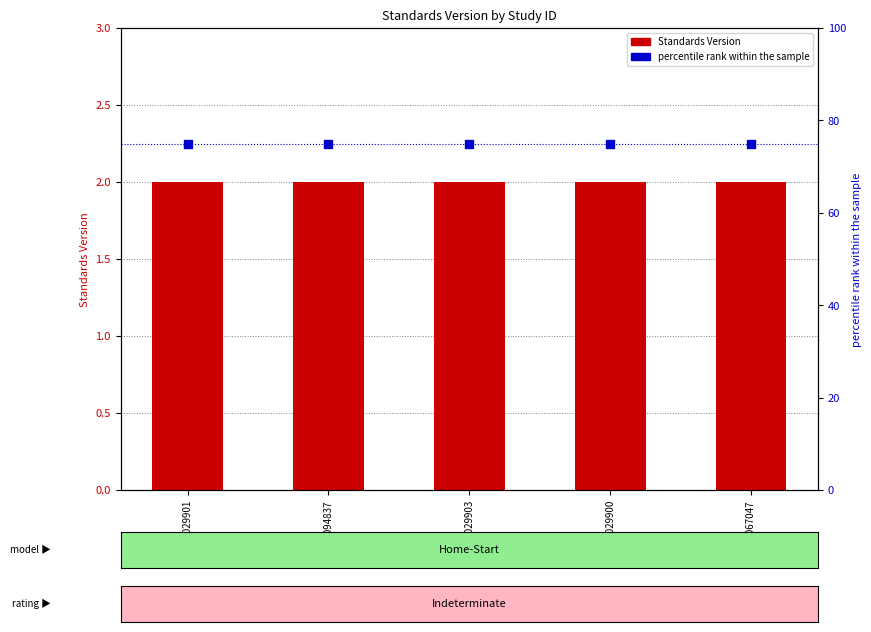

Is the value of percentile rank within the sample at WWHV029903 greater than the value of Standards Version at WWHV029900?

Yes